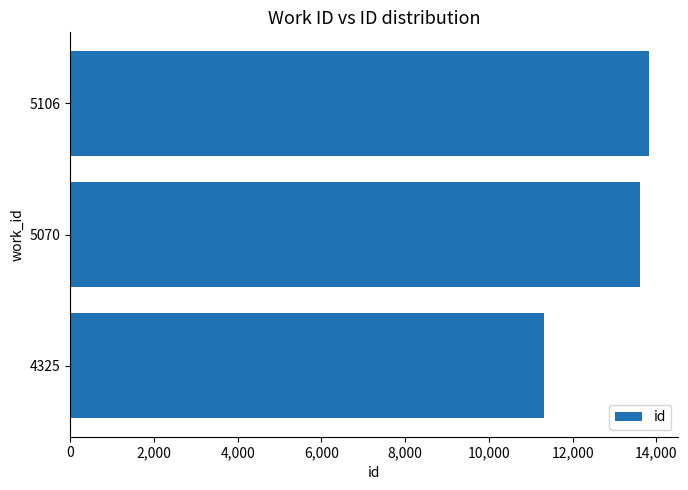

What is the sum of the values at 4,000 and 2,000?

27402